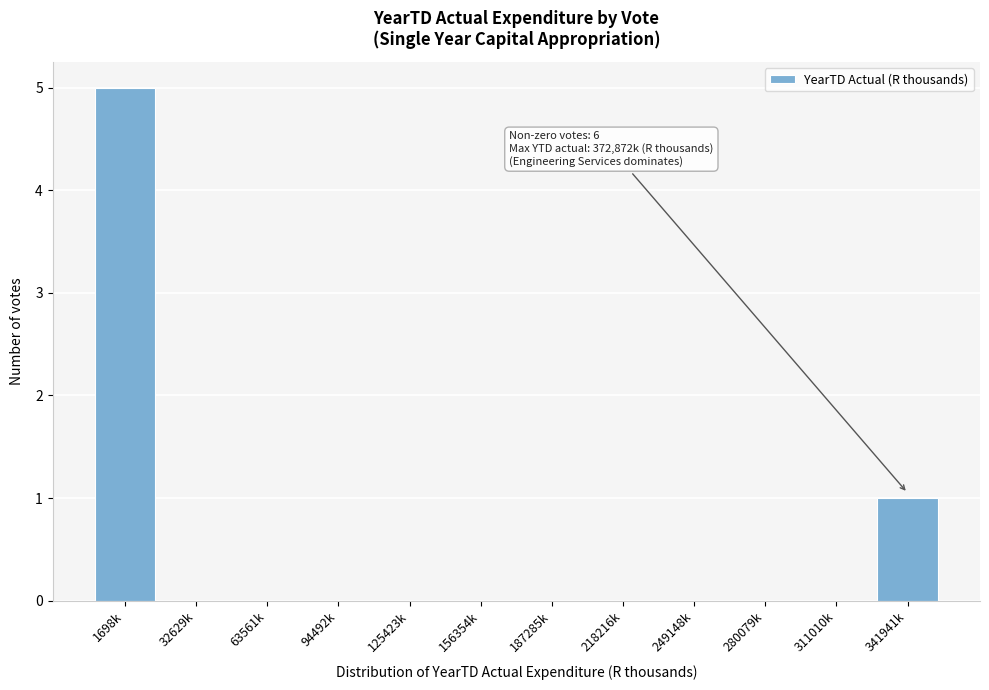

Reading left to right, transcribe all the data shown in this chart.

1698k=5	32629k=0	63561k=0	94492k=0	125423k=0	156354k=0	187285k=0	218216k=0	249148k=0	280079k=0	311010k=0	341941k=1